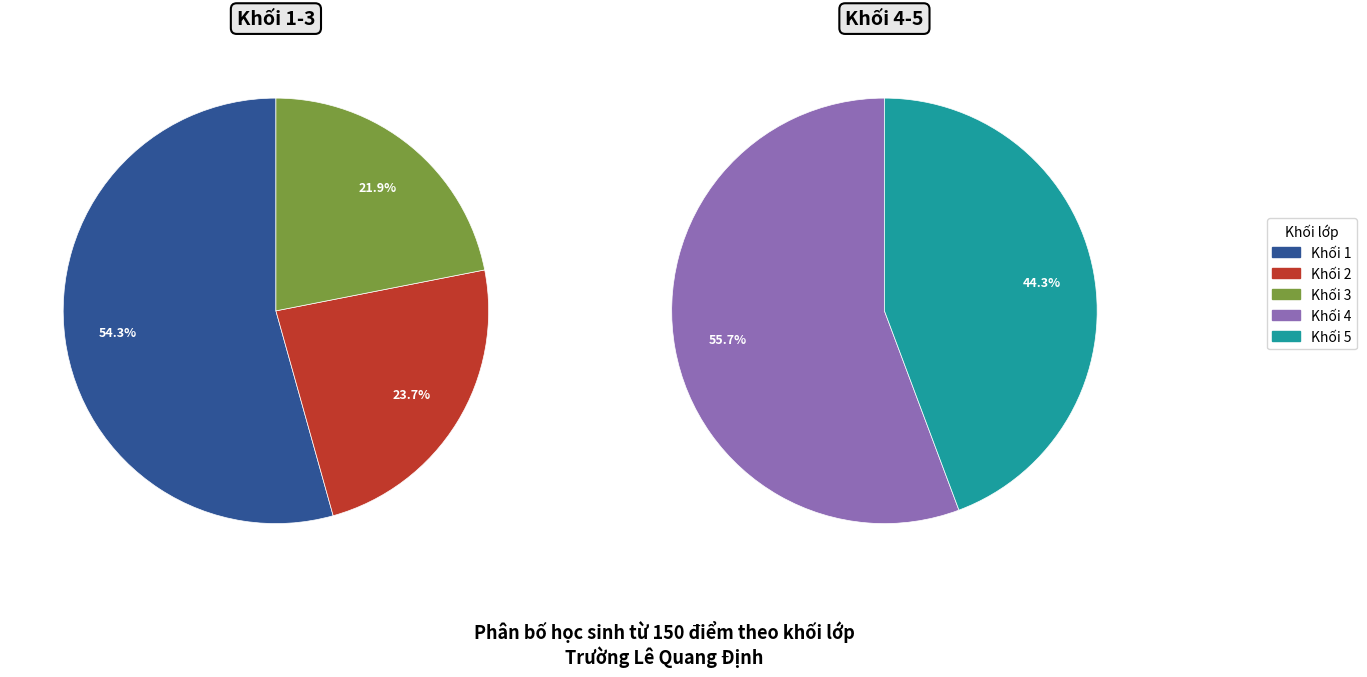

Between Khối 2 and Khối 3, which is larger?

Khối 2